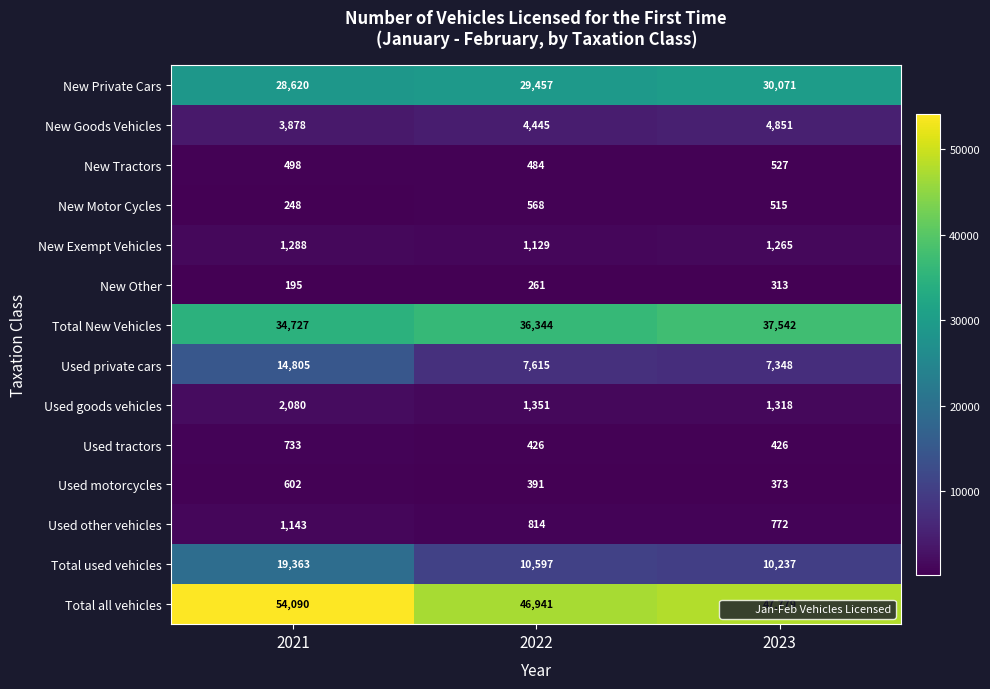

Between 2021 and 2023, which series saw the biggest shift?

Total used vehicles